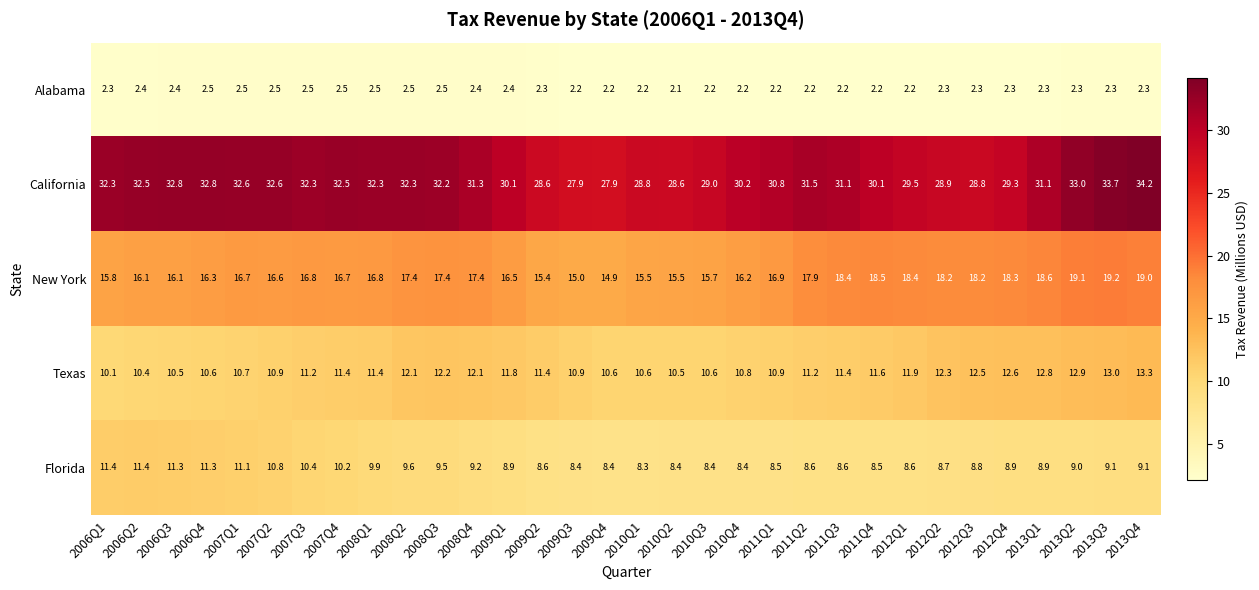

Which series changed the most between 2008Q2 and 2010Q2?

California